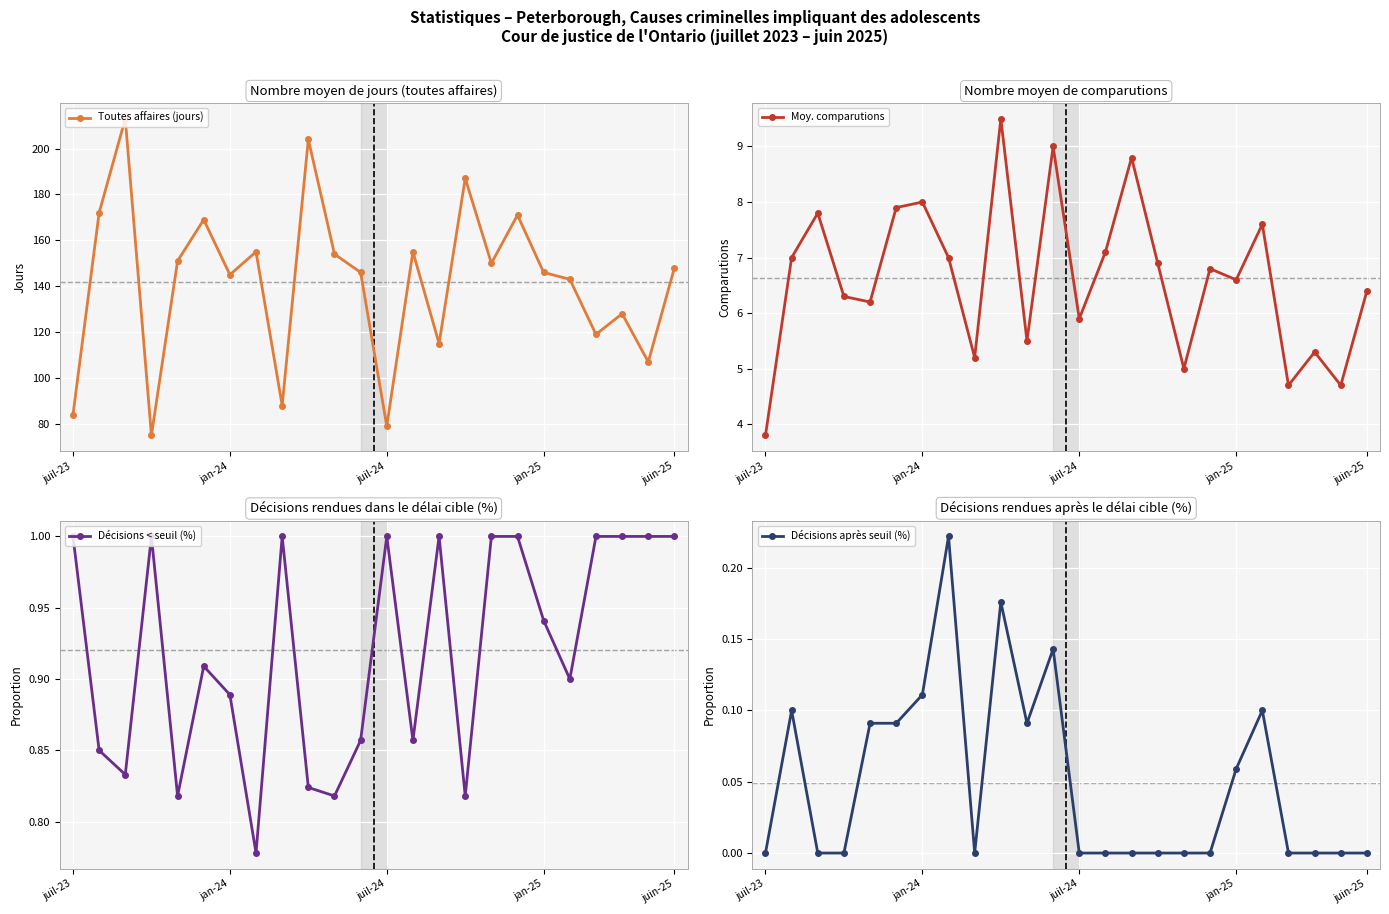

The Toutes affaires (jours) series shows 146 at jan-25. True or false?

True